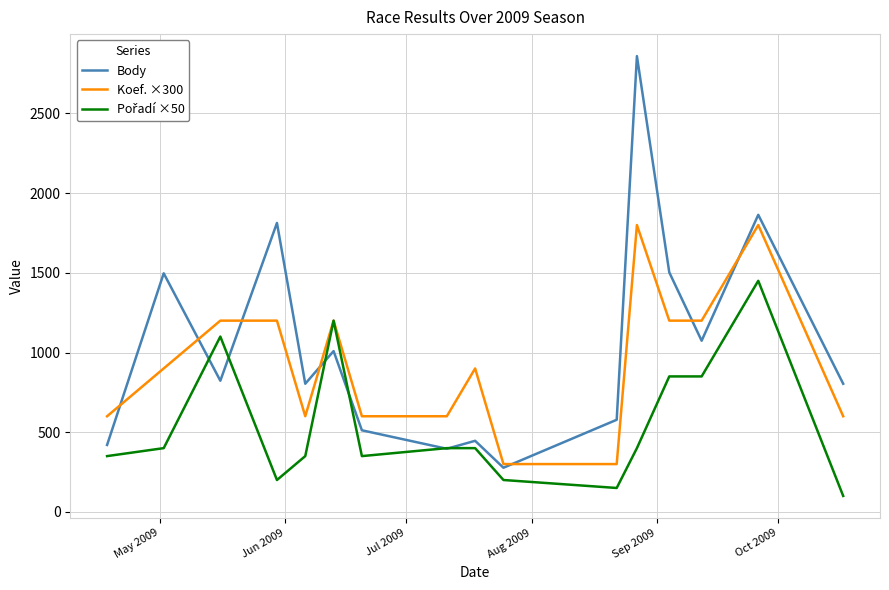

How many lines are shown in the chart?

3